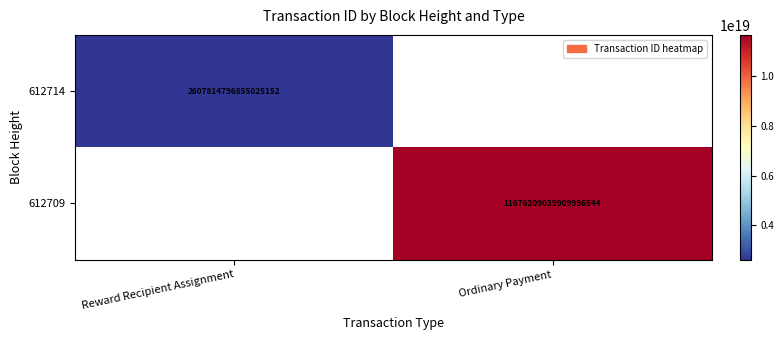

At how many categories does at least one series exceed 6093024022550067200?

1